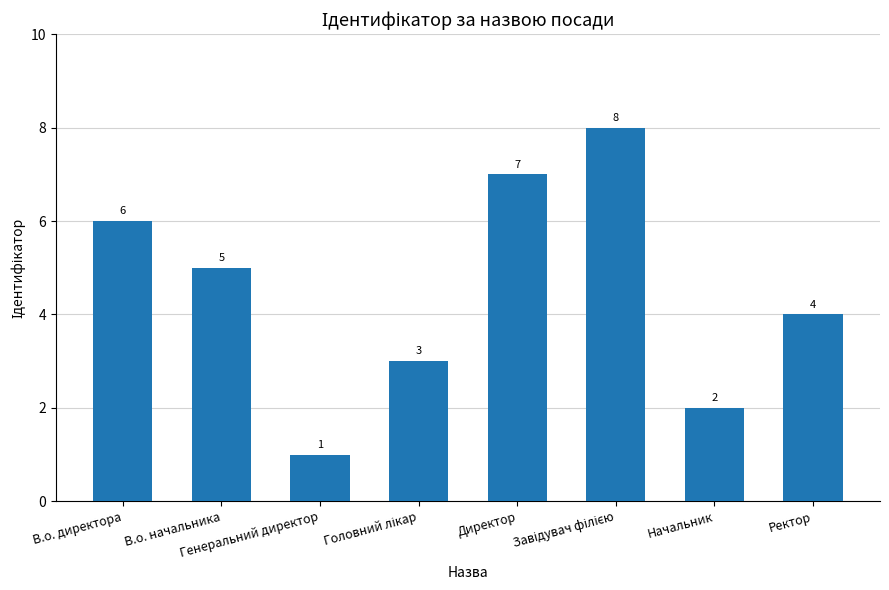

What value does the data have at Генеральний директор?

1